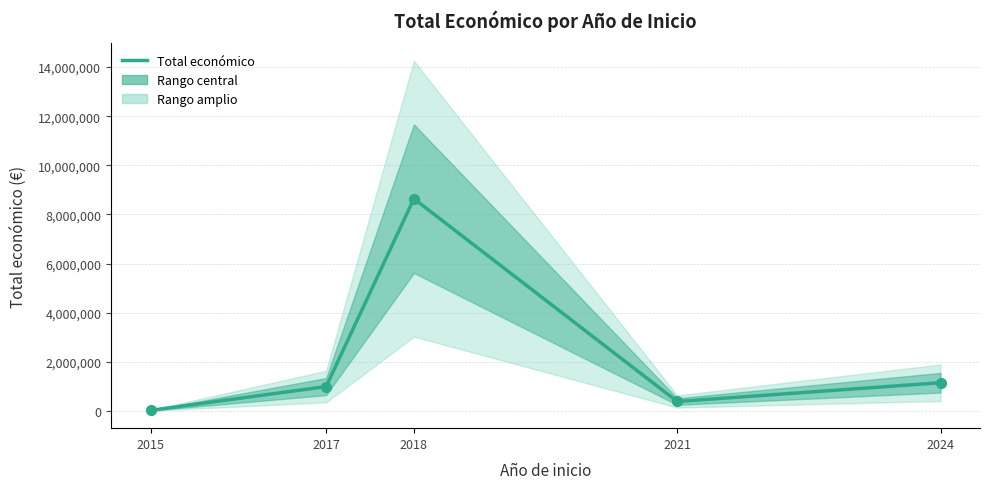

Approximately how many times larger is the value at 2017 compared to 2024?

0.9